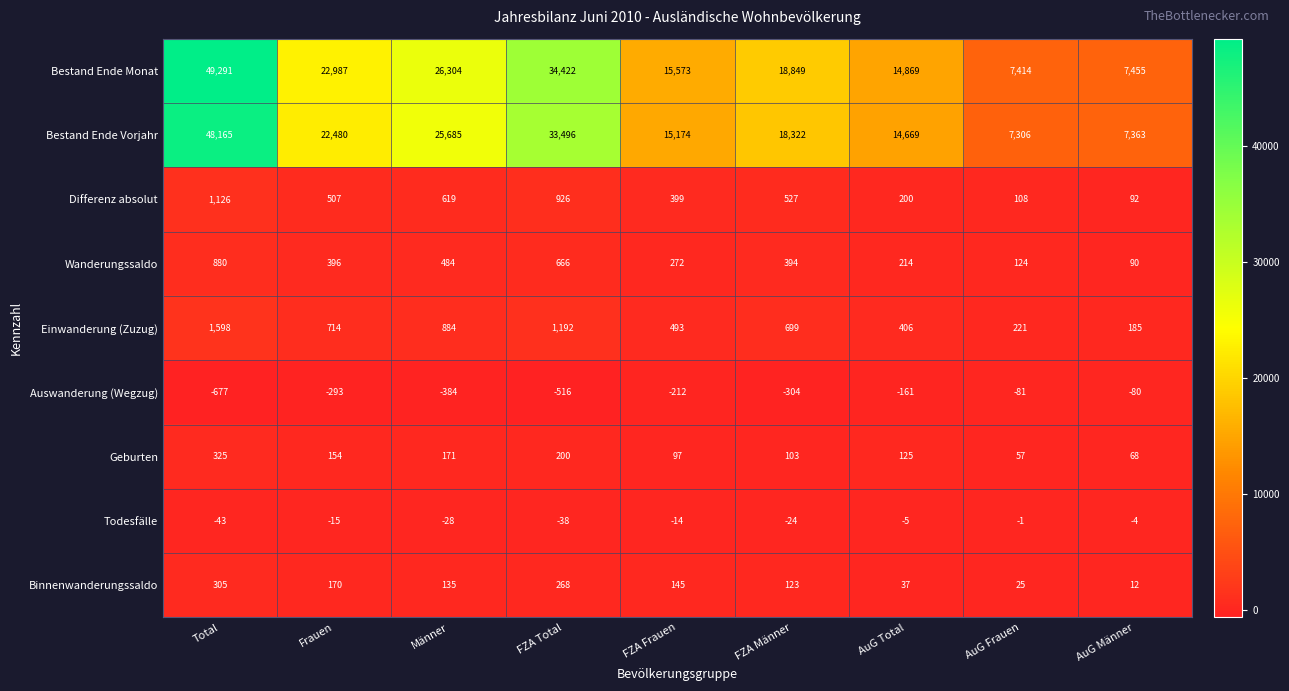

Rank the categories by Einwanderung (Zuzug) value from highest to lowest.

Total, FZA Total, Männer, Frauen, FZA Männer, FZA Frauen, AuG Total, AuG Frauen, AuG Männer